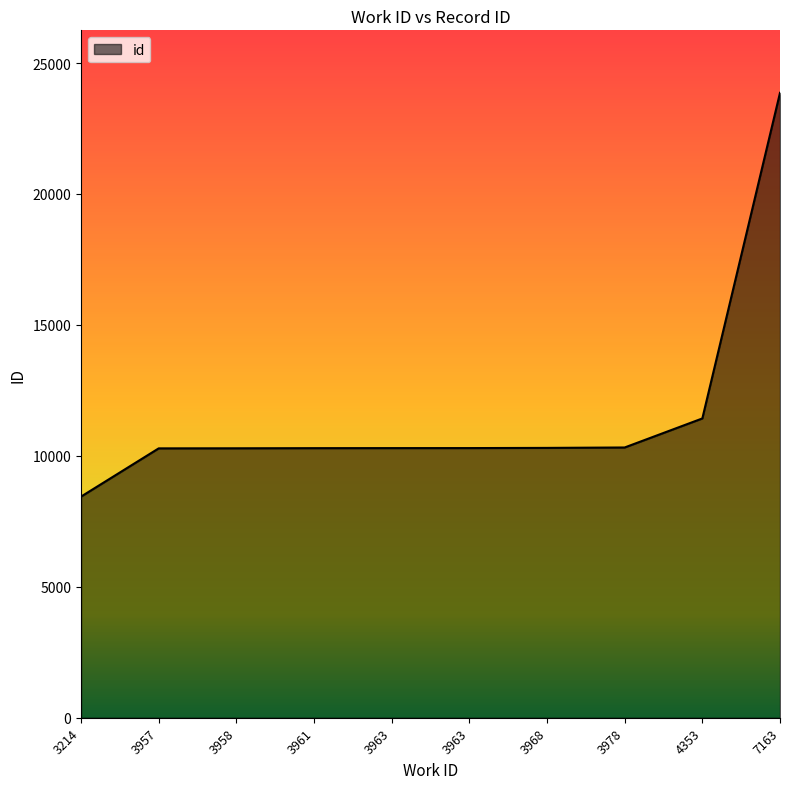

Approximately how many times larger is the value at 4353 compared to 3963?

1.1